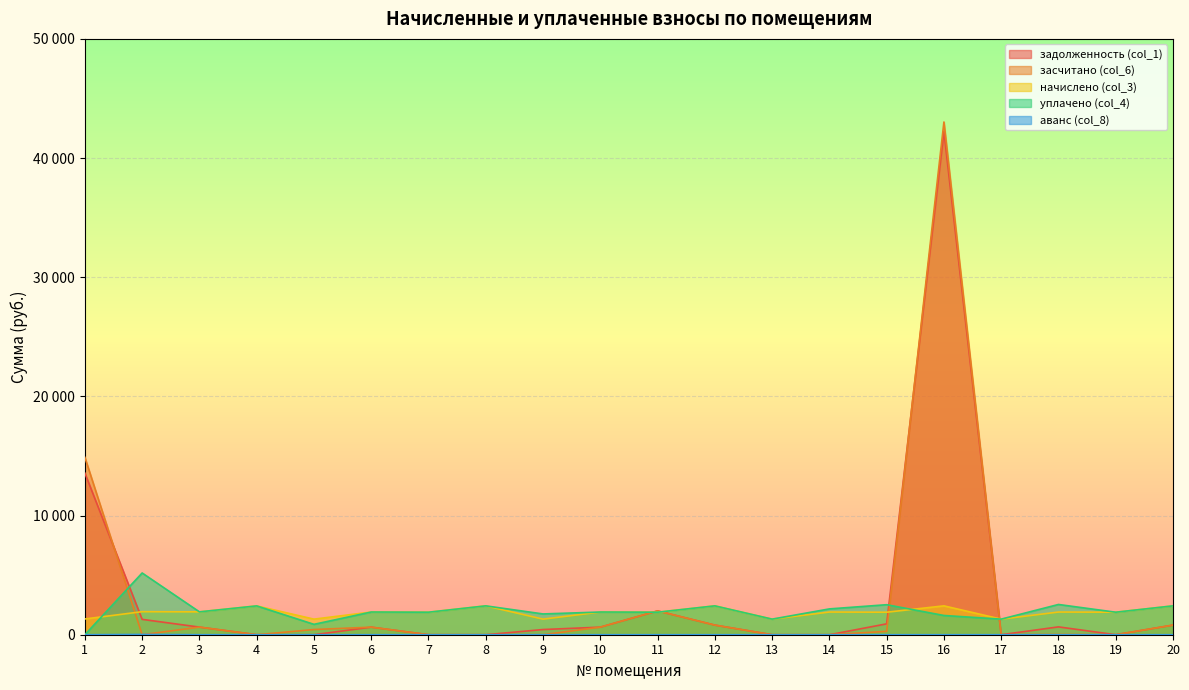

Reading left to right, what are all the values shown in this chart?

задолженность (col_1): 13562.6	1289.2	639.6	0.0	0.0	634.7	0.5	0.0	435.9	635.4	1997.7	807.3	0.0	0.0	912.8	42219.1	0.0	657.6	0.0	807.3
засчитано (col_6): 14885.3	0.0	639.6	0.0	435.9	634.7	0.5	0.0	0.0	635.4	1997.7	807.3	0.0	0.0	283.1	43026.4	0.0	23.0	0.0	807.3
начислено (col_3): 1322.7	1933.8	1918.9	2418.2	1307.8	1904.0	1889.1	2421.9	1307.8	1904.0	1889.1	2421.9	1307.8	1904.0	1889.1	2421.9	1307.8	1904.0	1889.1	2421.9
уплачено (col_4): 0.0	5181.6	1918.9	2418.2	871.9	1904.0	1889.1	2421.9	1743.8	1904.0	1889.1	2421.9	1307.8	2166.8	2518.8	1614.6	1307.8	2538.6	1889.1	2421.9
аванс (col_8): 0.0	24.5	0.0	0.0	0.0	0.0	0.0	0.0	0.0	0.0	0.0	0.0	0.0	0.0	0.0	0.0	0.0	0.0	0.0	0.0